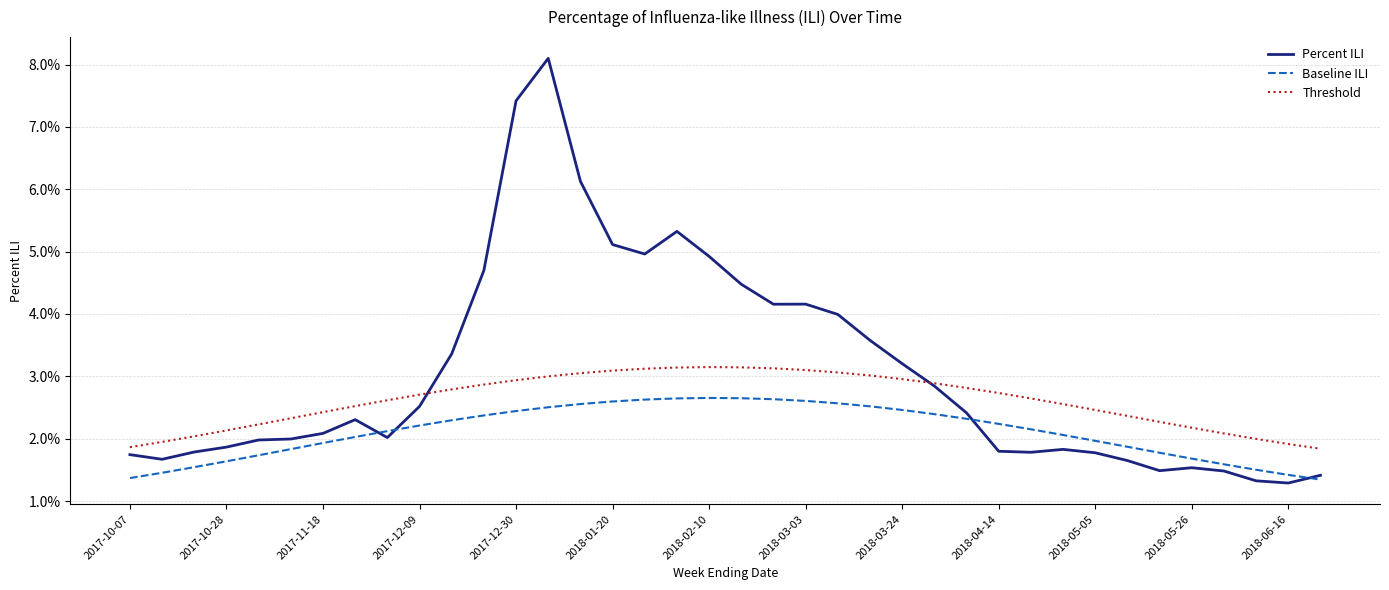

Which series has the largest total across all categories?

Percent ILI